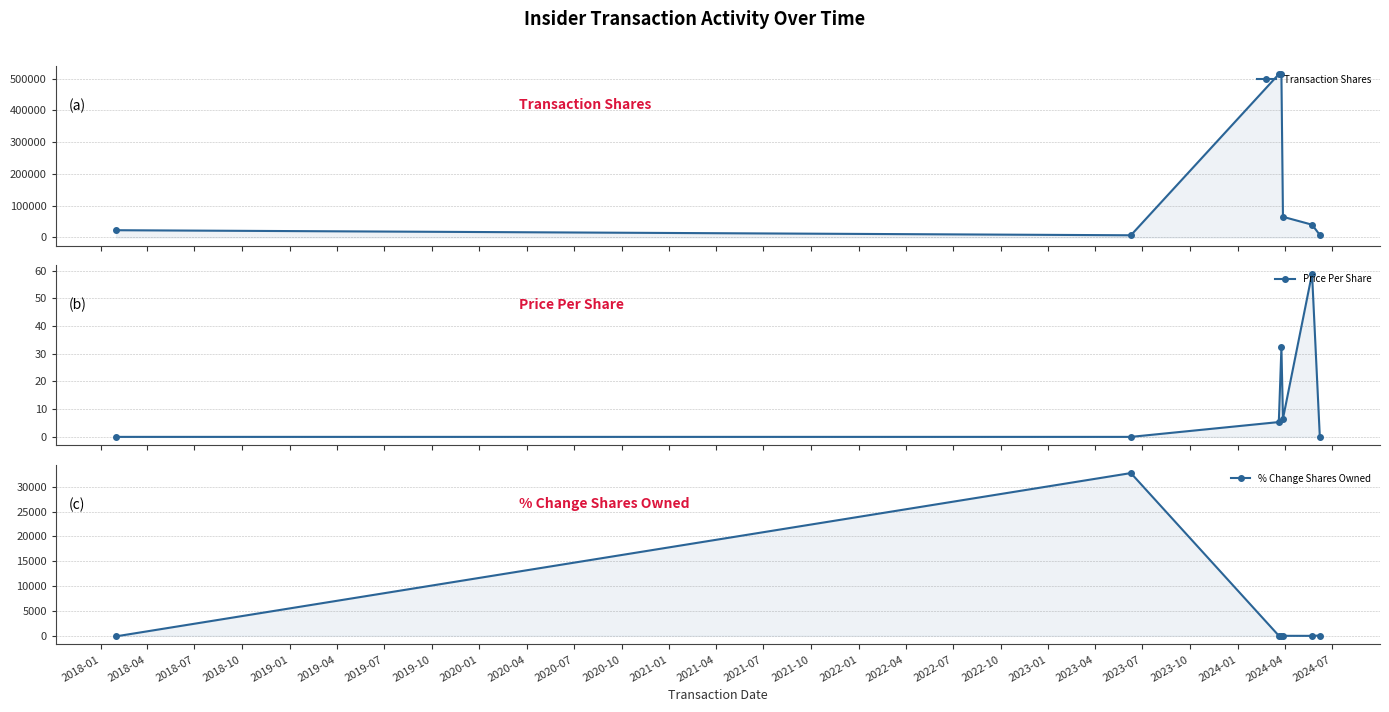

Which label corresponds to the smallest value in the chart?

2018-01